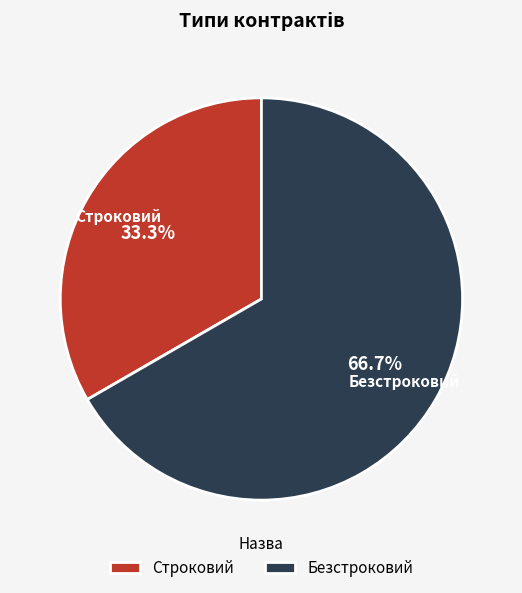

Which slice is the smallest?

Строковий